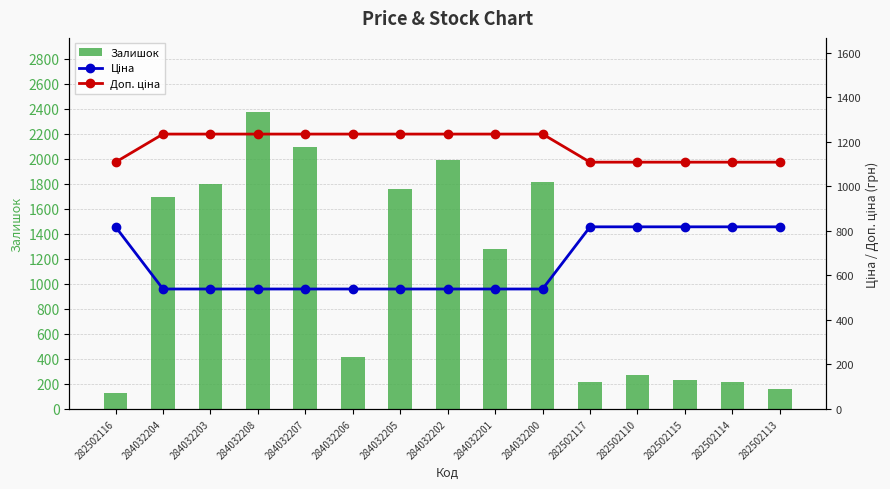

The value of Ціна at 284032200 is 725.8. True or false?

False